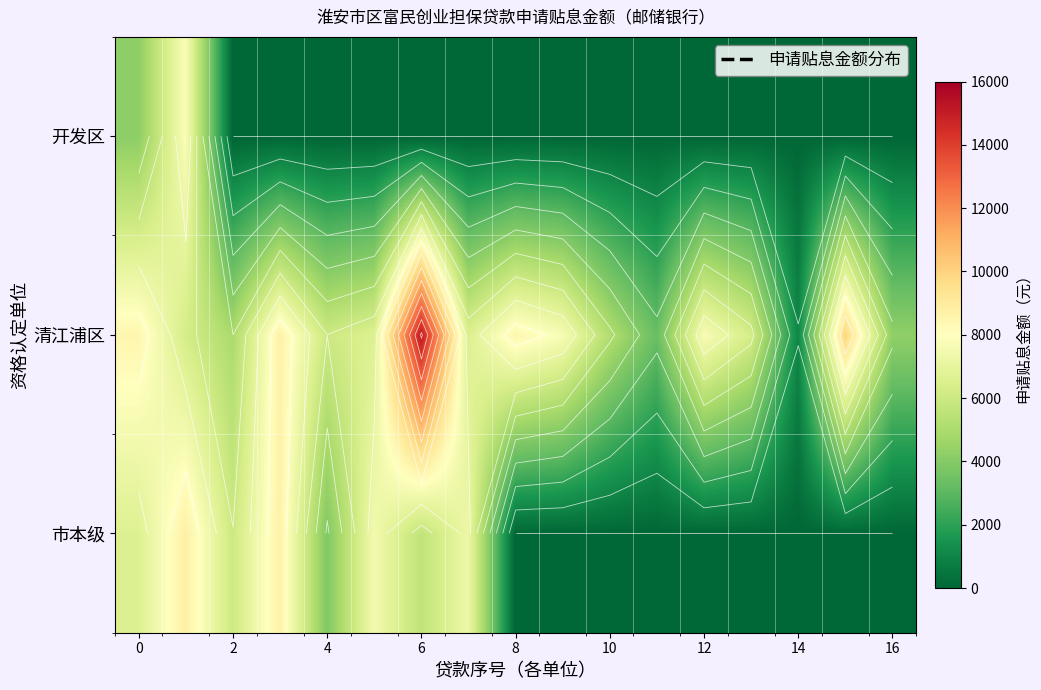

The value of row_0 at 12 is -2855.2. True or false?

False